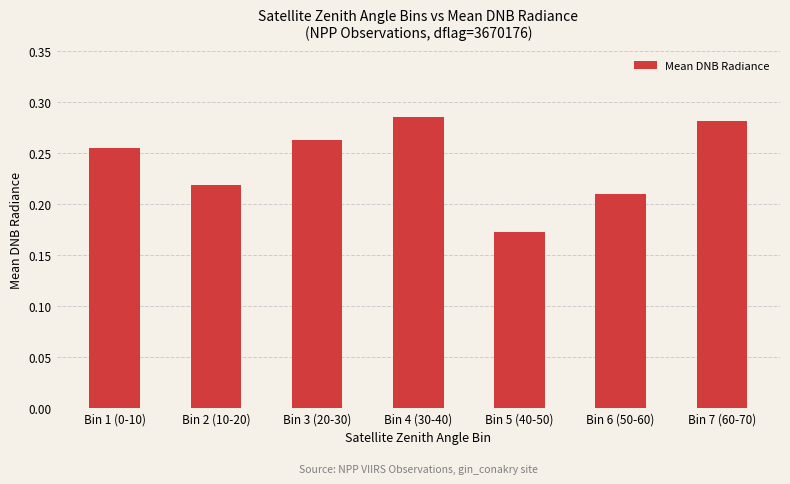

How many categories are shown in the chart?

7